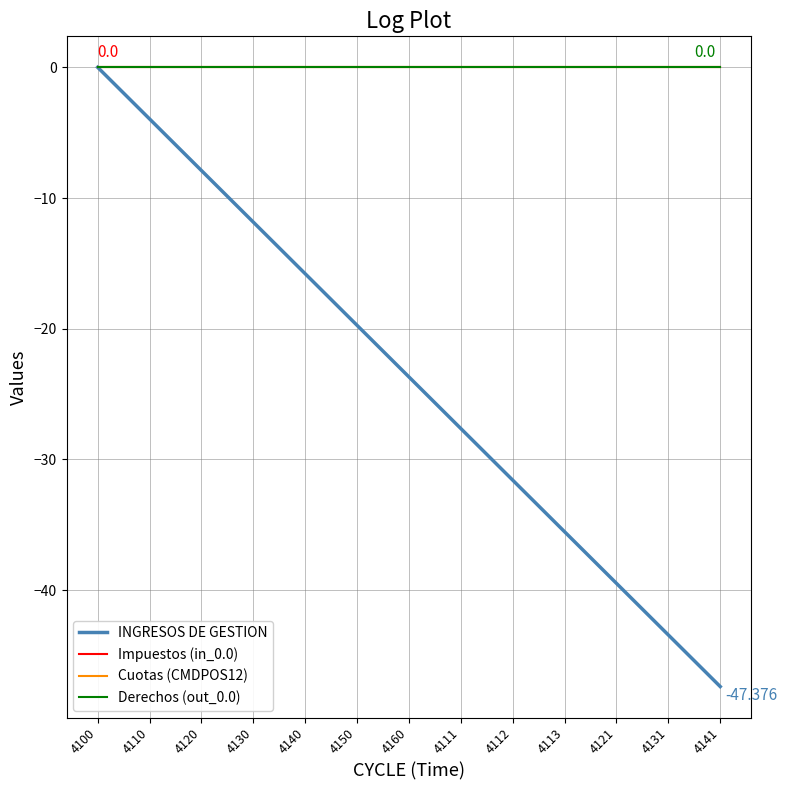

Reading left to right, list all the values displayed in this chart.

INGRESOS DE GESTION: 0.0	-3.9	-7.9	-11.8	-15.8	-19.7	-23.7	-27.6	-31.6	-35.5	-39.5	-43.4	-47.4
Impuestos (in_0.0): 0.0	0.0	0.0	0.0	0.0	0.0	0.0	0.0	0.0	0.0	0.0	0.0	0.0
Cuotas (CMDPOS12): 0.0	0.0	0.0	0.0	0.0	0.0	0.0	0.0	0.0	0.0	0.0	0.0	0.0
Derechos (out_0.0): 0.0	0.0	0.0	0.0	0.0	0.0	0.0	0.0	0.0	0.0	0.0	0.0	0.0